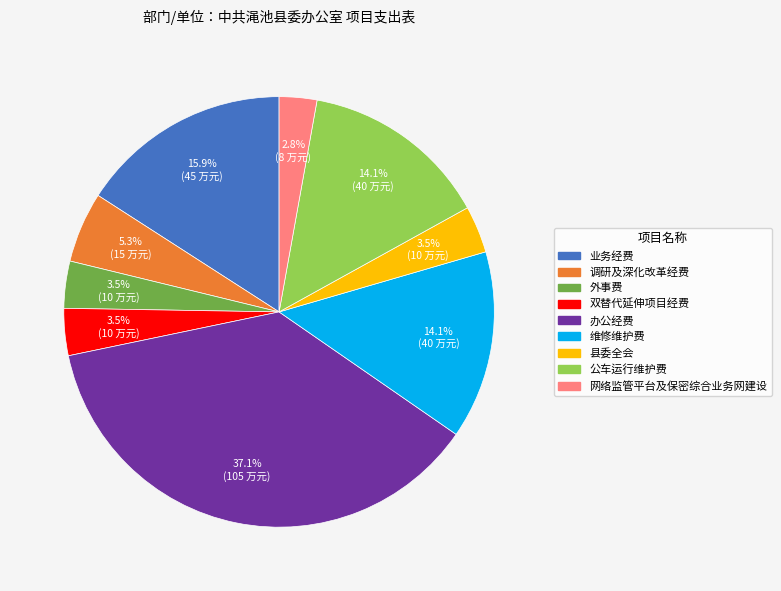

To the nearest percent, what is the difference between the 县委全会 and 公车运行维护费 slice percentages?

11%